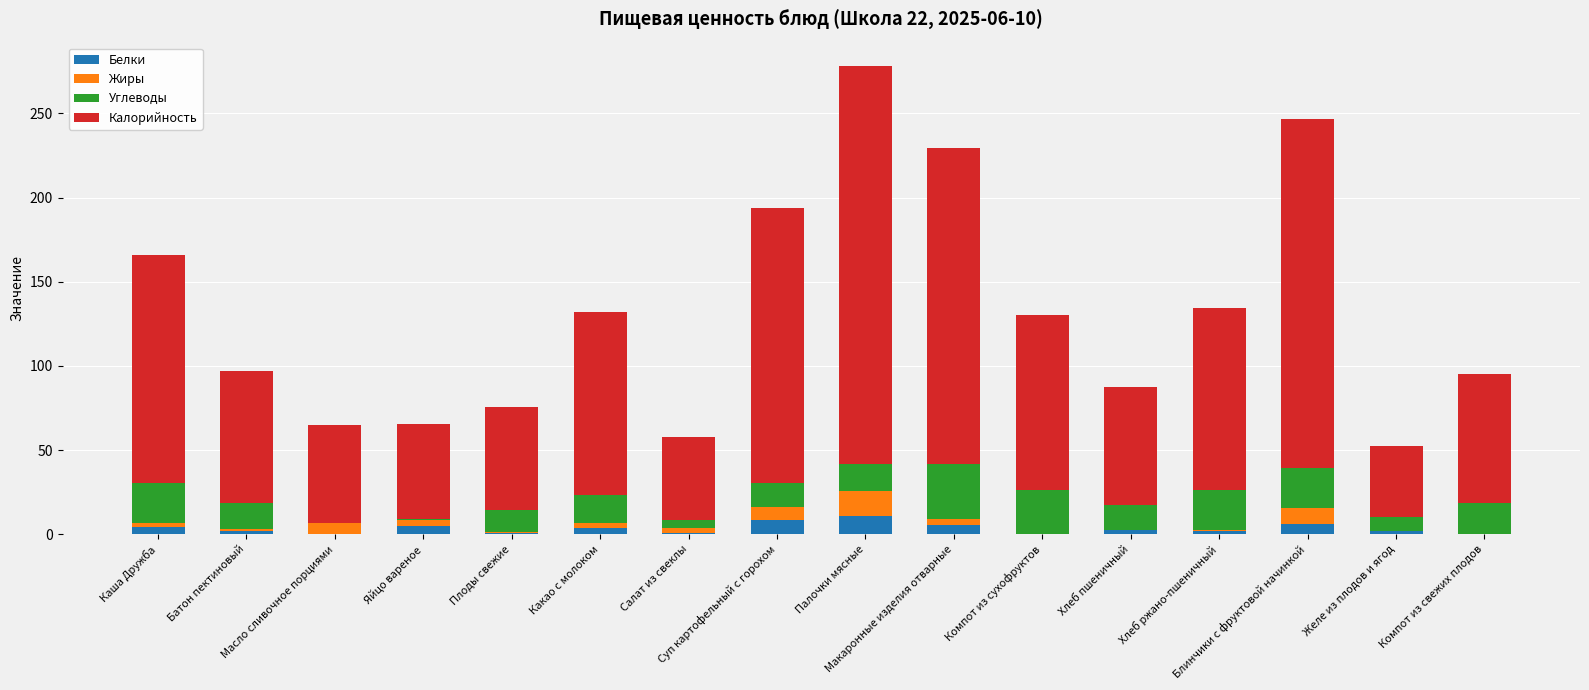

What is the maximum value for Белки?

11.1